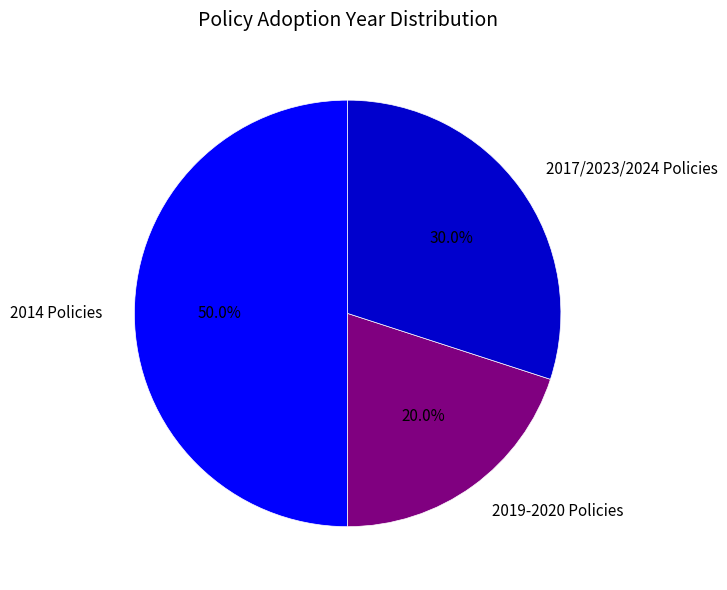

What portion of the pie excludes 2019-2020 Policies?

80.0%